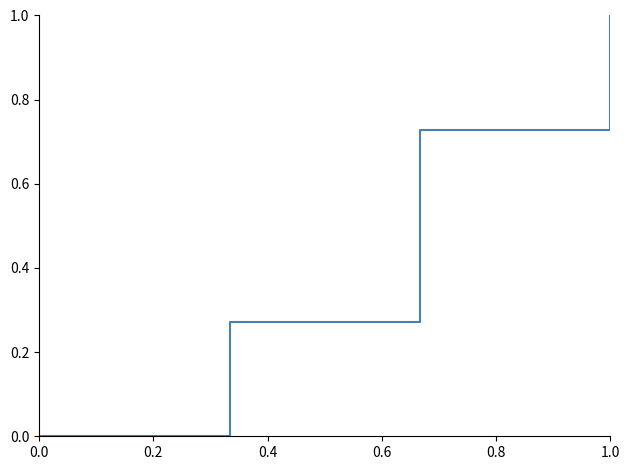

What is the greatest value displayed?

1.0